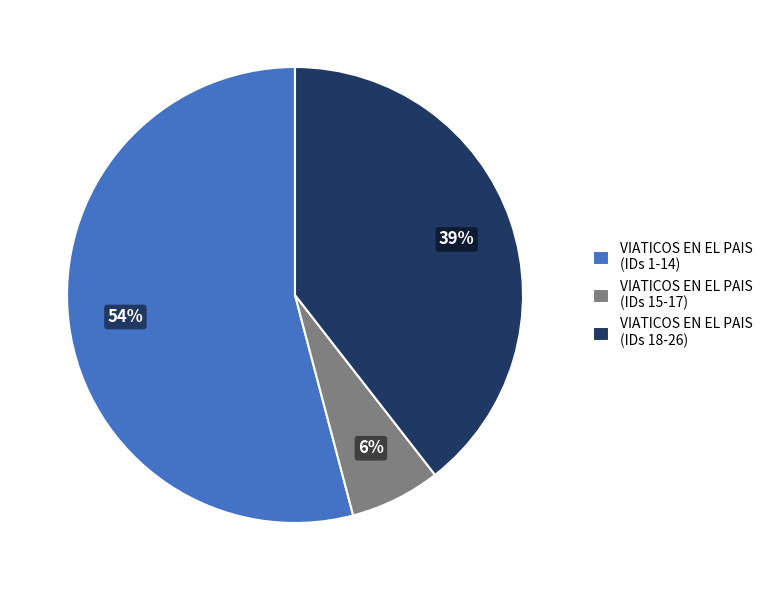

Is there a majority slice in this chart?

Yes